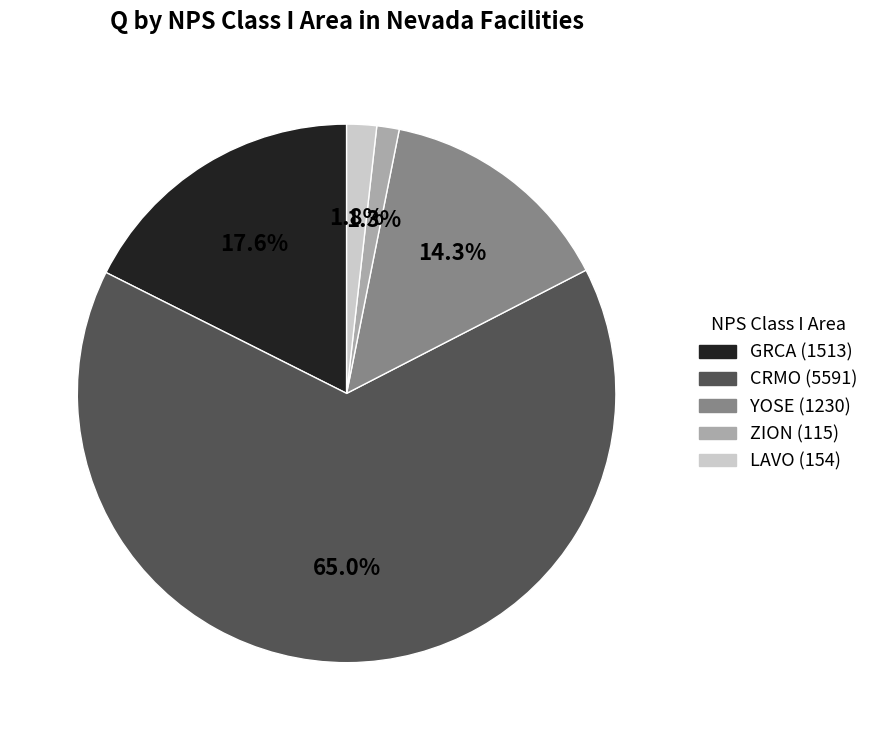

Does any single category account for the majority?

Yes